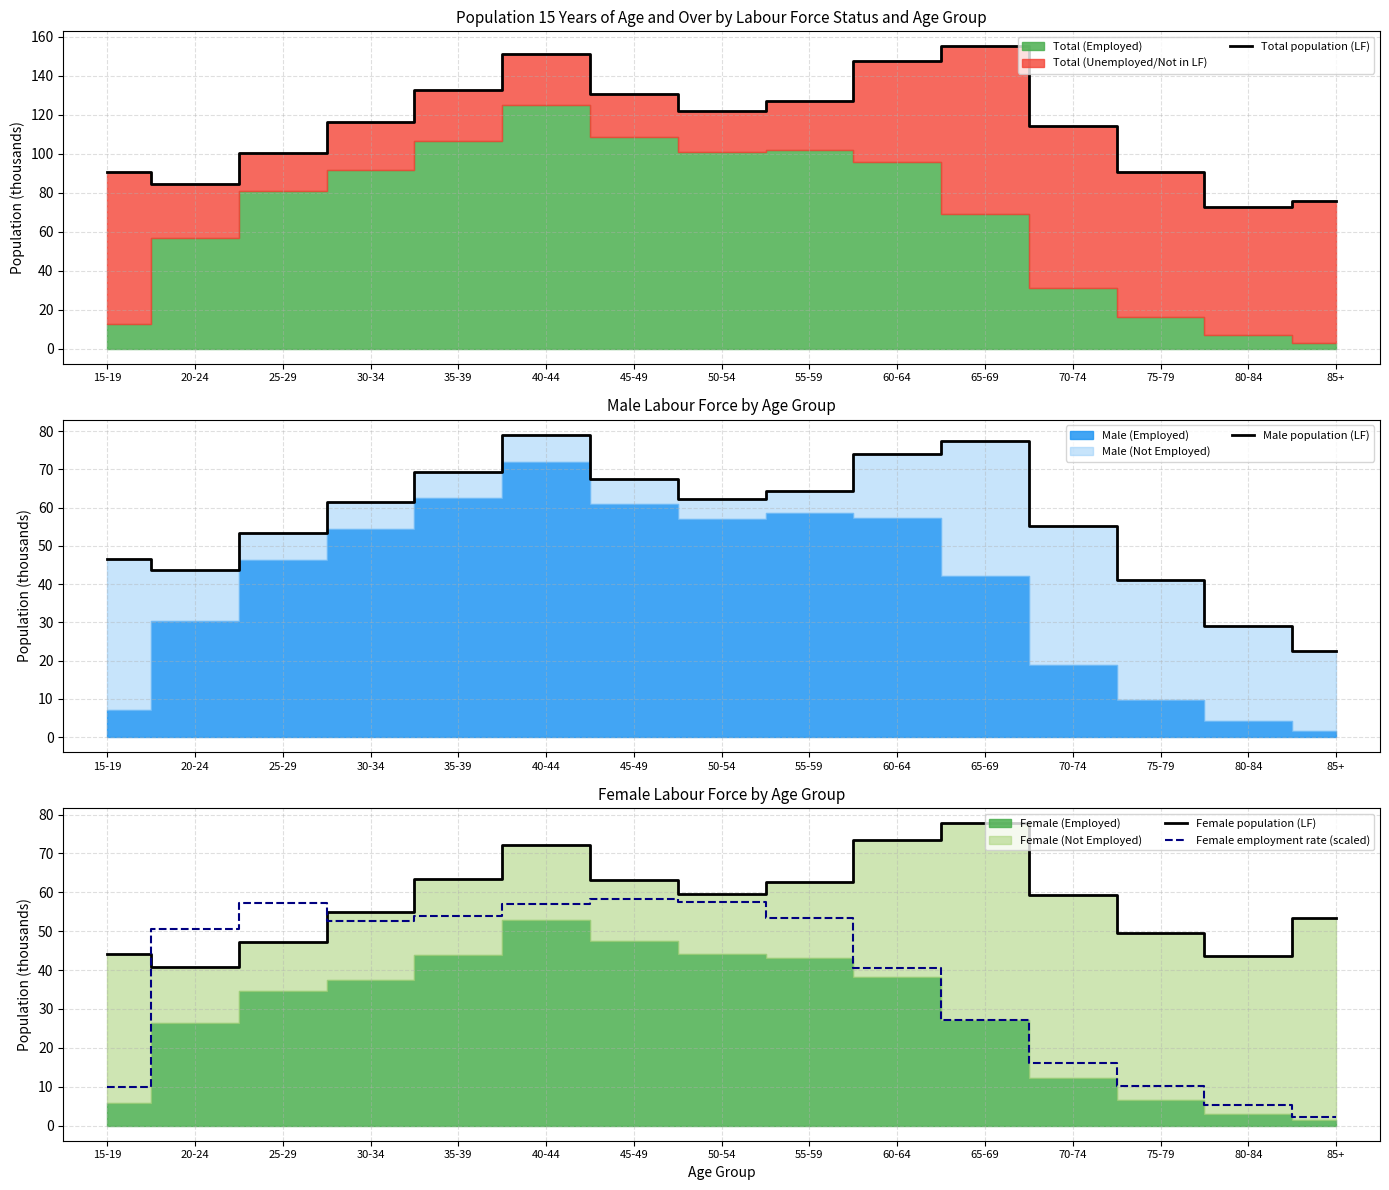

What is the label of the 8th point from the right?

50-54